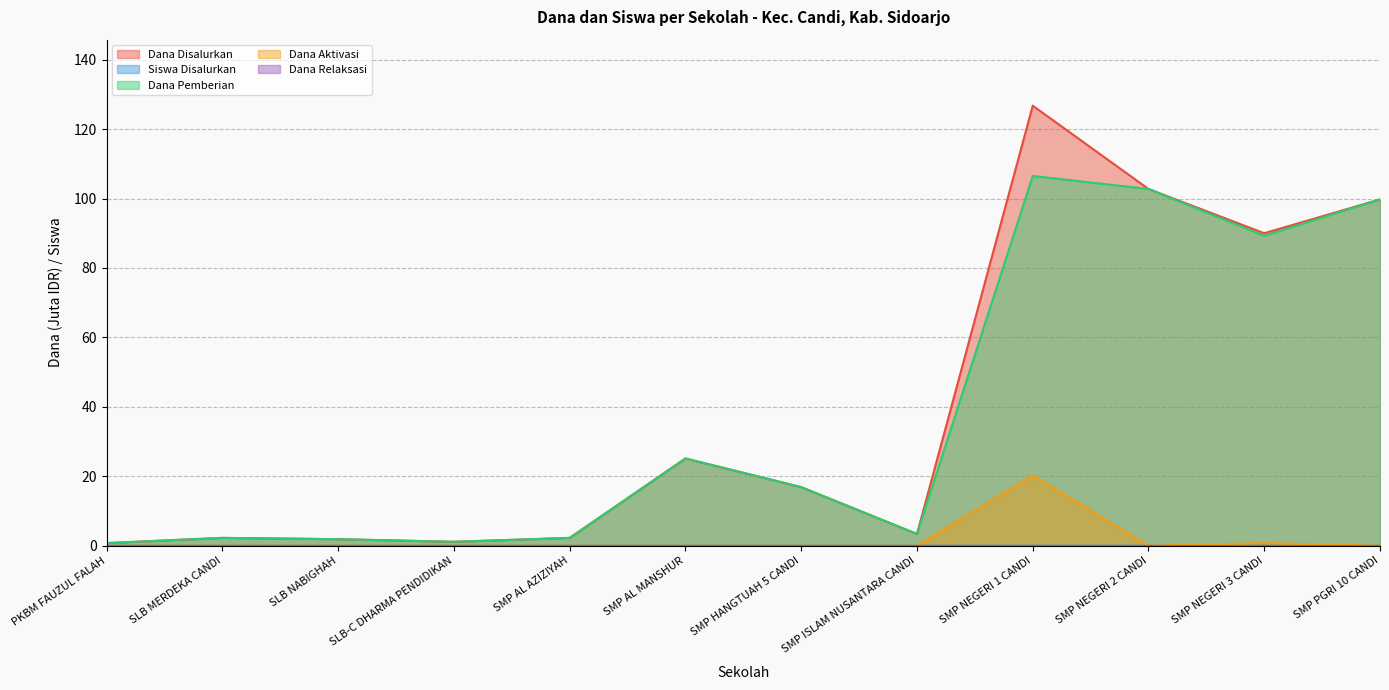

True or false: Dana Aktivasi and Dana Disalurkan intersect in this chart.

False